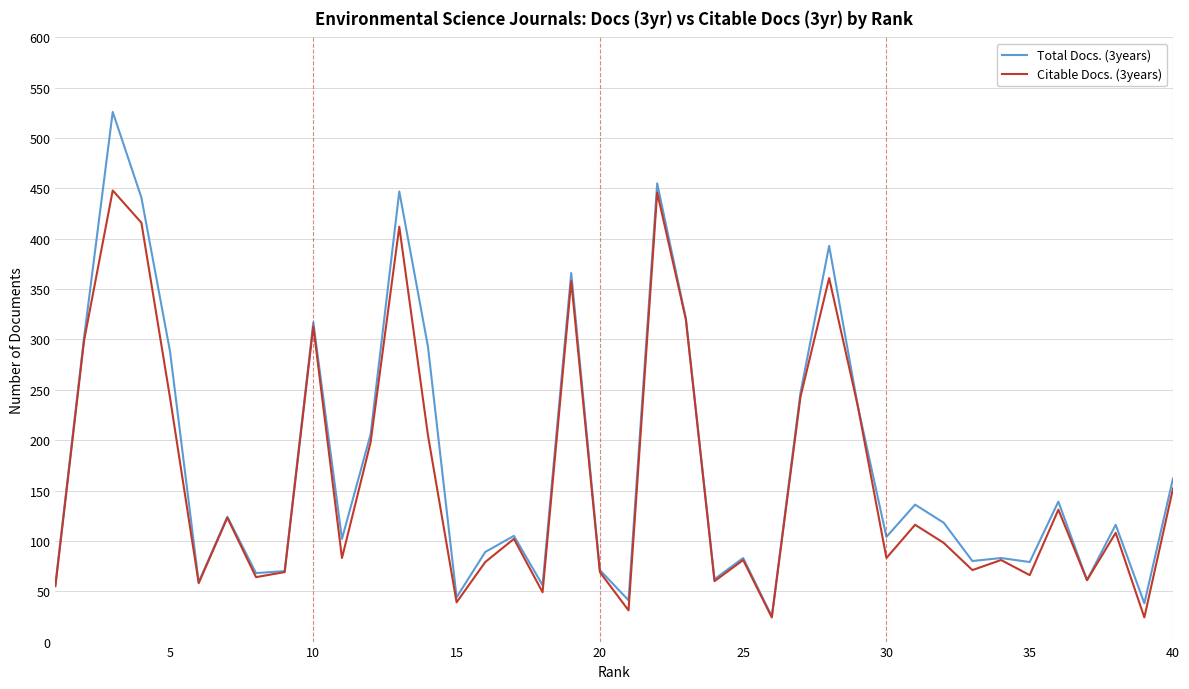

What is the greatest value displayed?

526